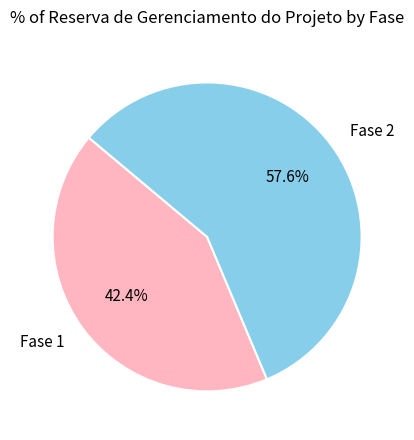

What portion of the pie excludes Fase 1?

57.6%